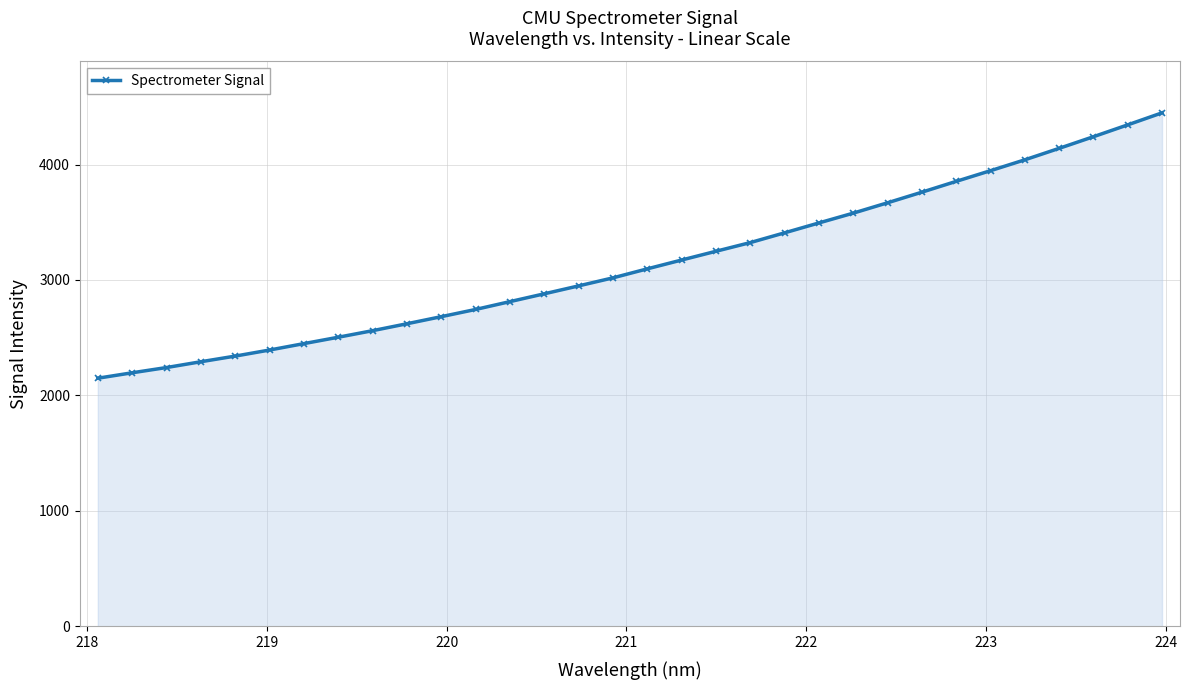

Does the chart have visible grid lines?

Yes